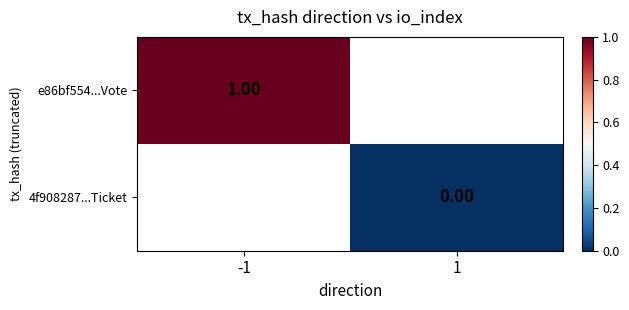

Is the value of e86bf554...Vote at -1 greater than the value of 4f908287...Ticket at 1?

Yes